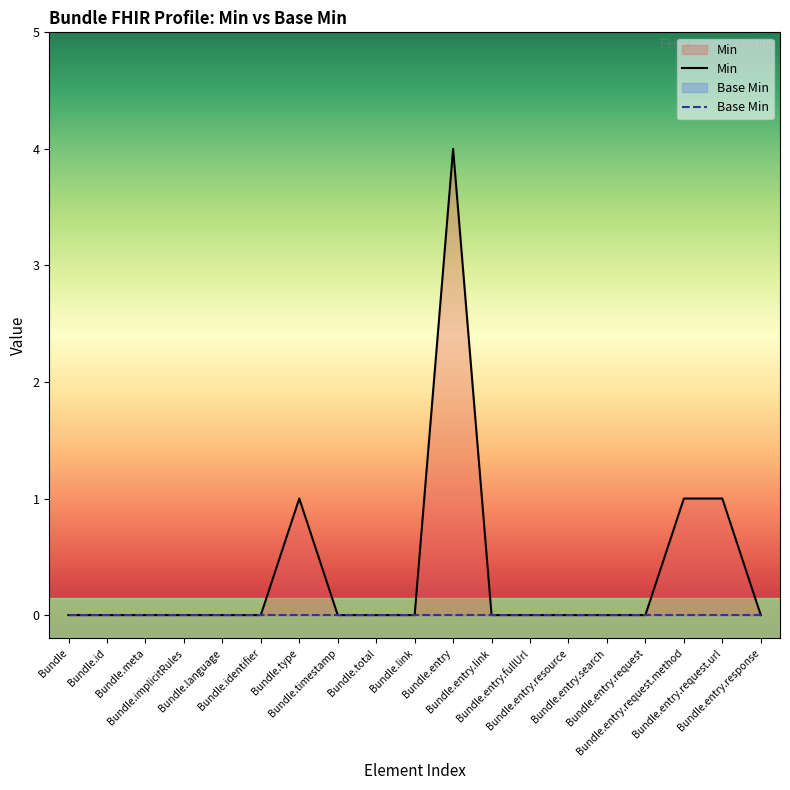

True or false: there are more than 0 points higher than both neighbors.

True